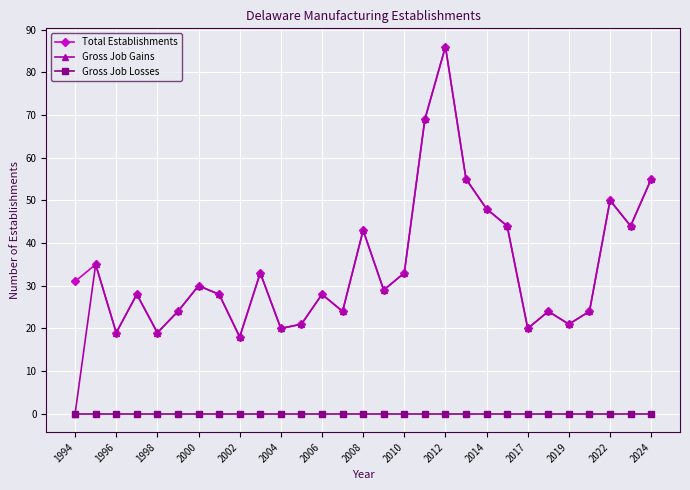

What is the greatest value displayed?

86